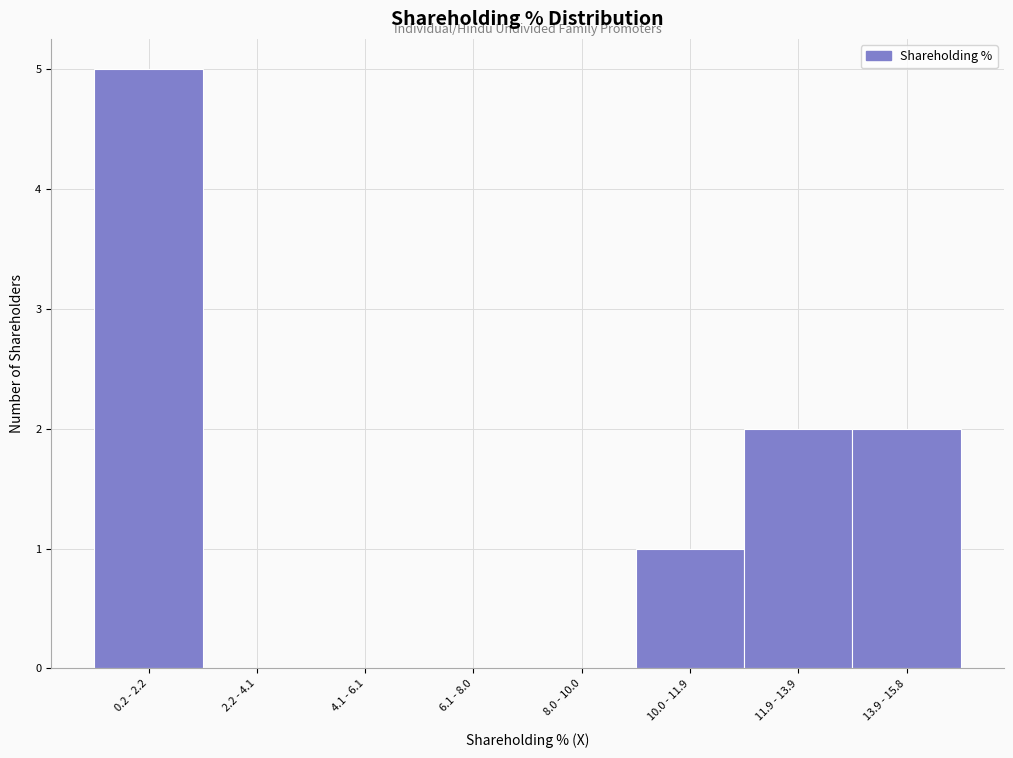

Reading right to left, what are all the values shown in this chart?

13.9 - 15.8=2	11.9 - 13.9=2	10.0 - 11.9=1	8.0 - 10.0=0	6.1 - 8.0=0	4.1 - 6.1=0	2.2 - 4.1=0	0.2 - 2.2=5